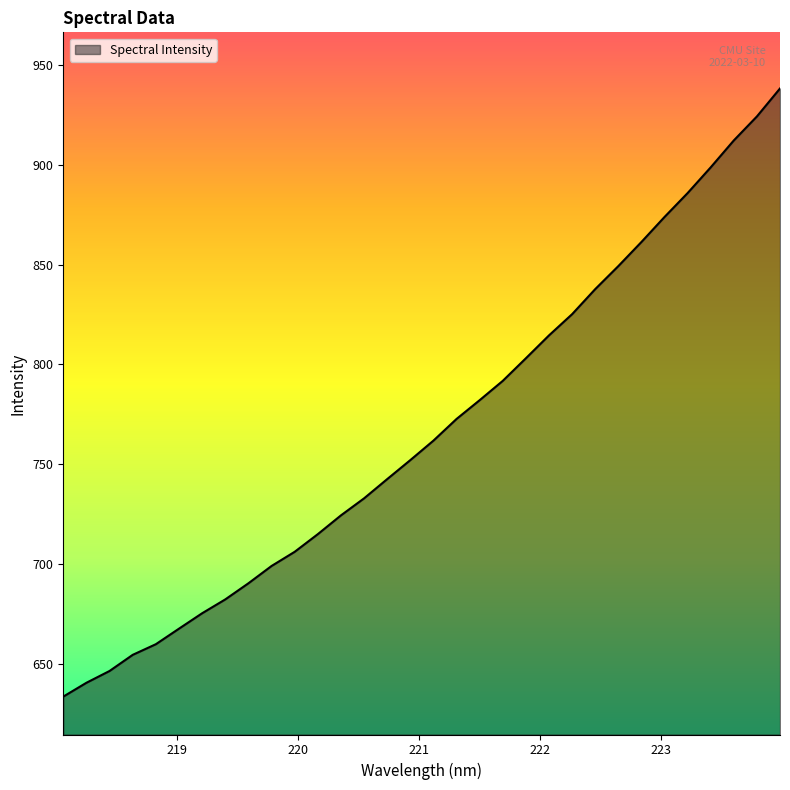

What is the difference between the maximum and minimum values?

304.9